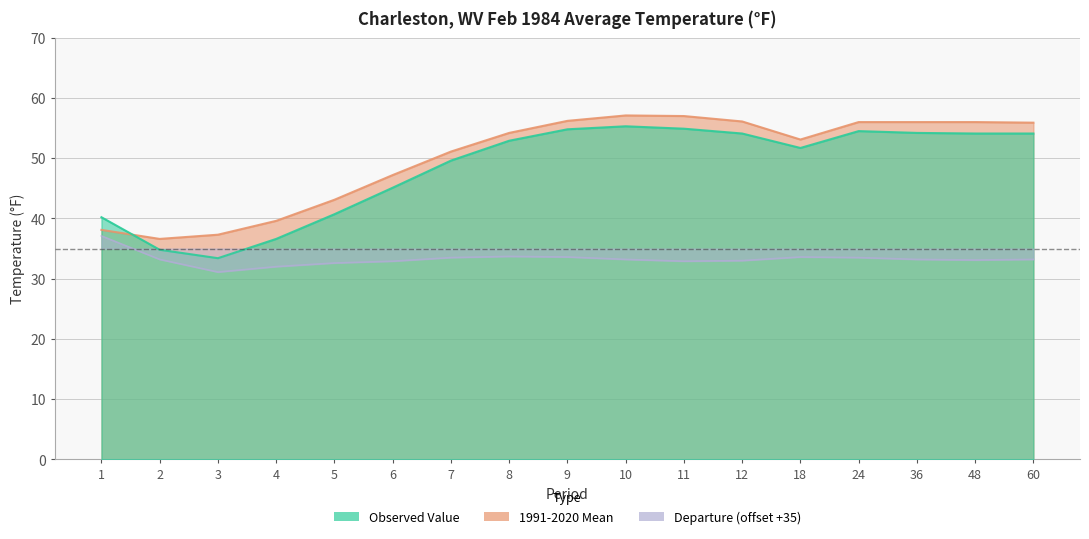

Is the value of 1991-2020 Mean at 18 greater than the value of Departure at 7?

Yes